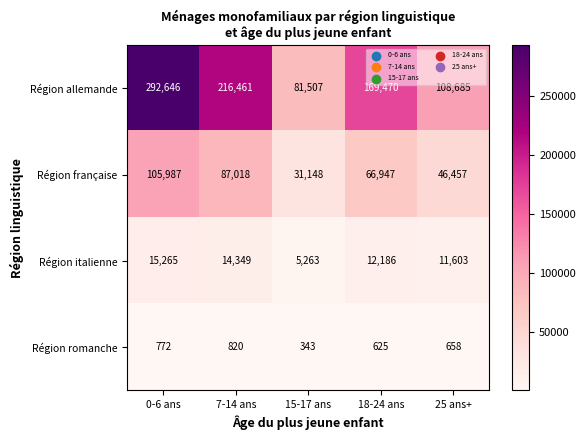

Which series has the largest total across all categories?

Région allemande